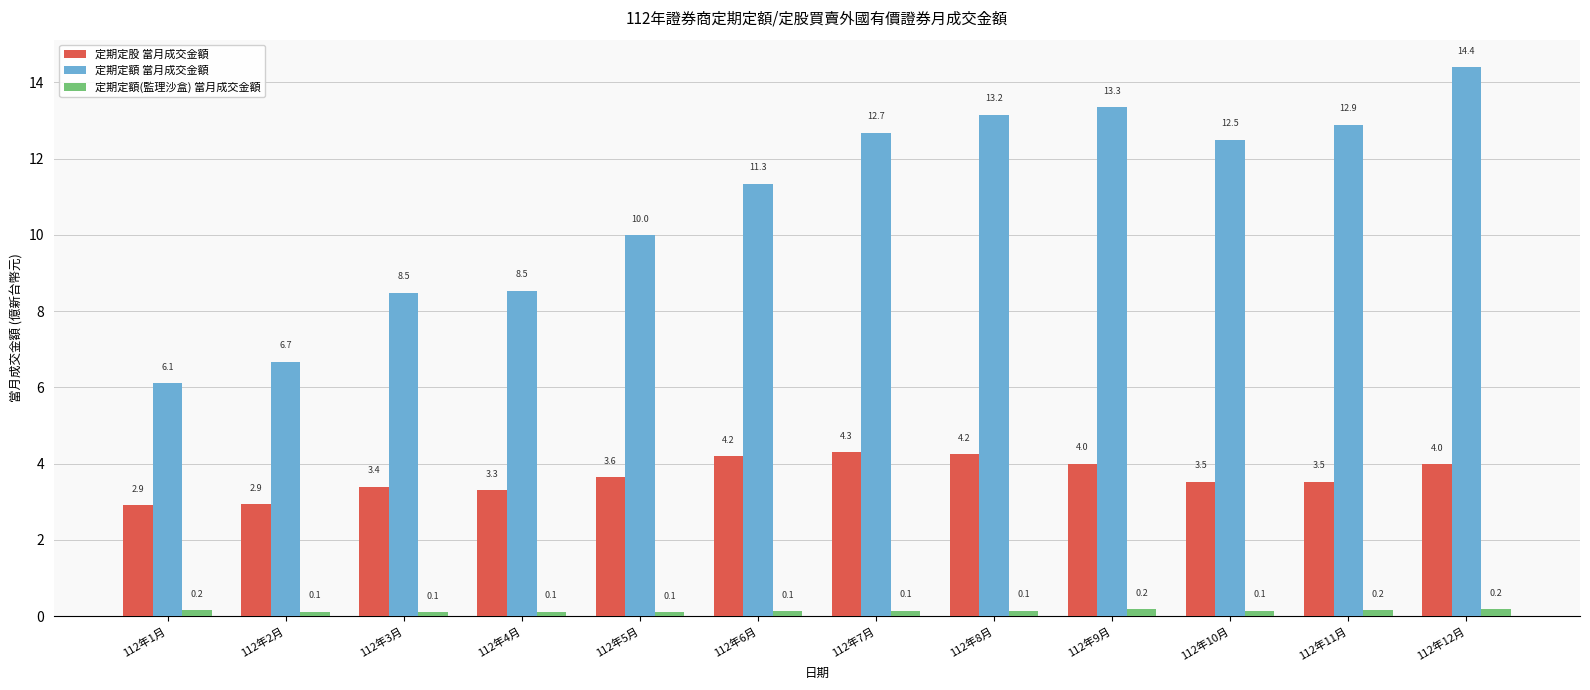

What value does the 定期定額 當月成交金額 series have at 112年2月?

6.7